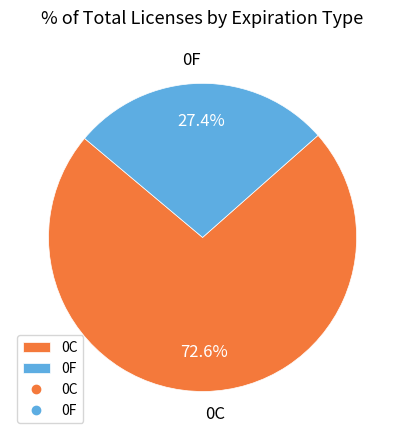

What portion of the pie excludes 0F?

72.6%